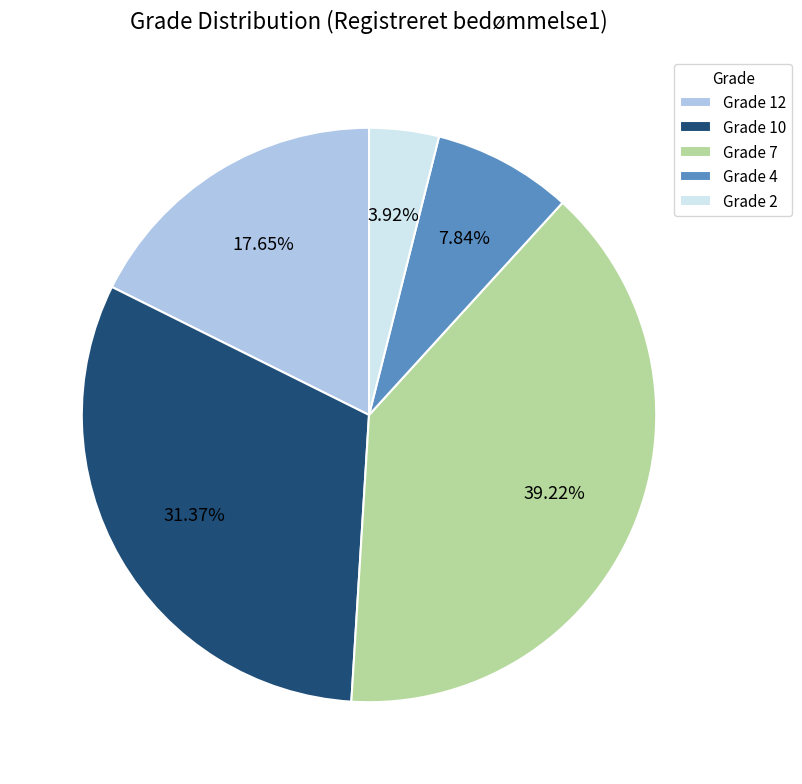

Rank the categories by value from highest to lowest.

Grade 7, Grade 10, Grade 12, Grade 4, Grade 2